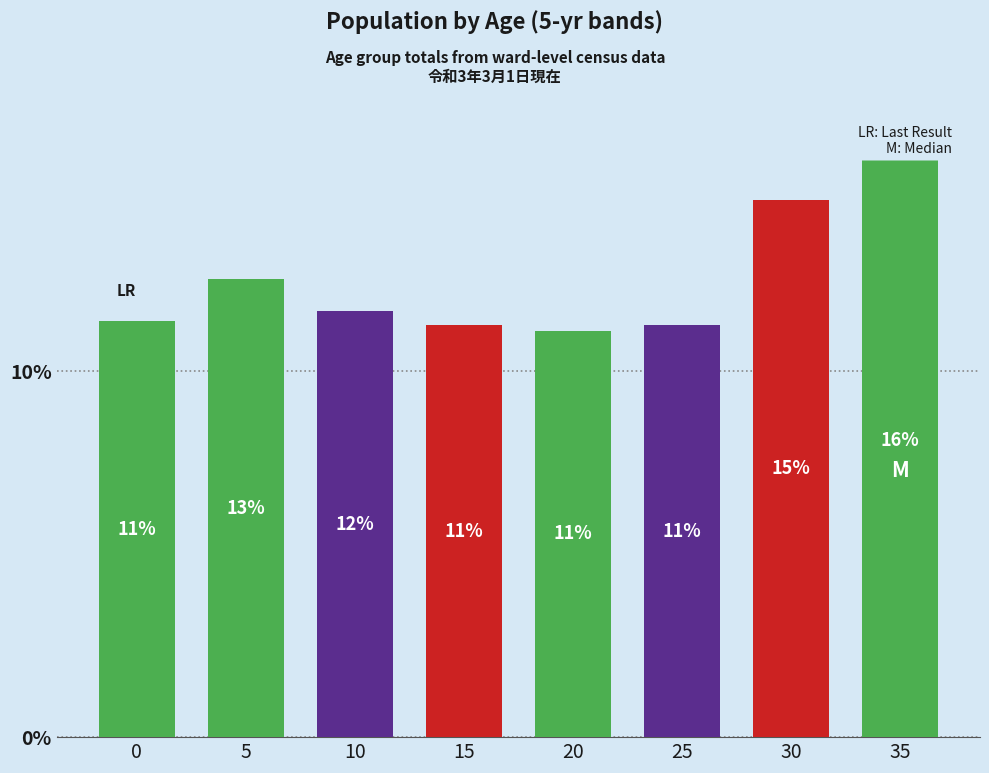

The chart shows a value of 718 at 10. True or false?

False